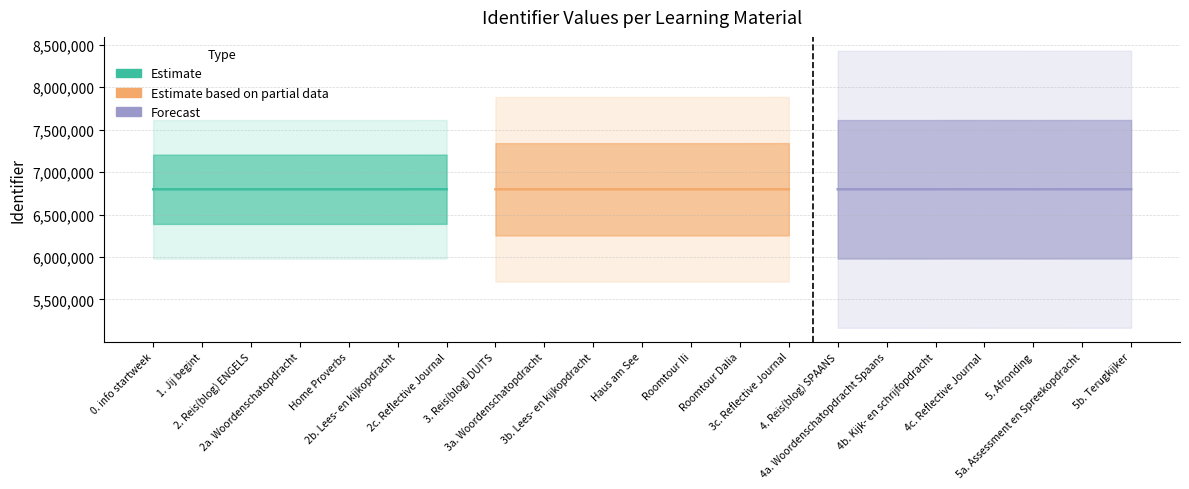

How many values in the Estimate based on partial data series are below 6797544?

3